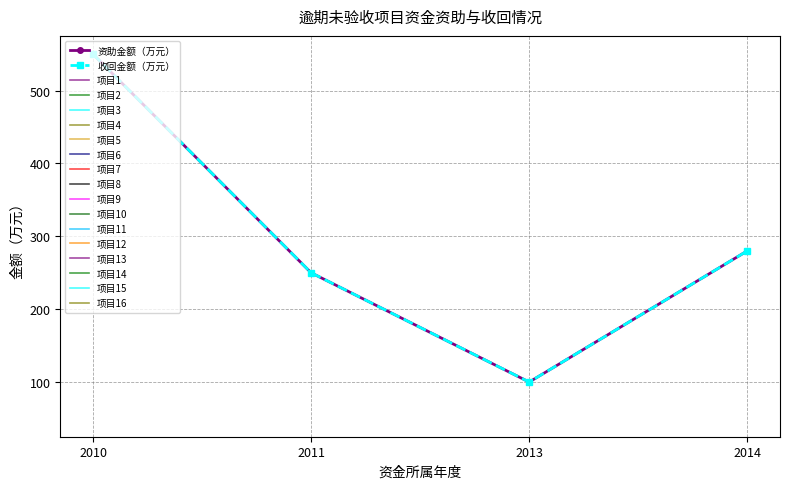

Rank the categories by 资助金额（万元） value from lowest to highest.

2013, 2011, 2014, 2010